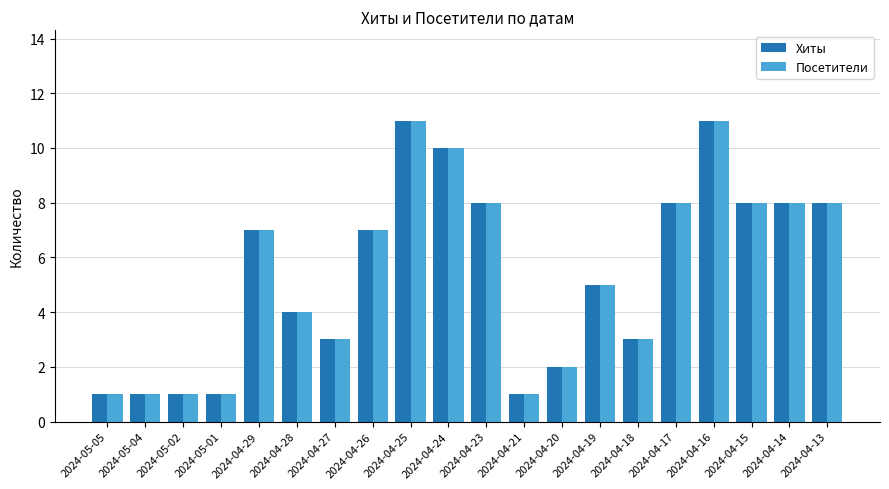

Is it true that Хиты equals 3 at 2024-04-27?

True